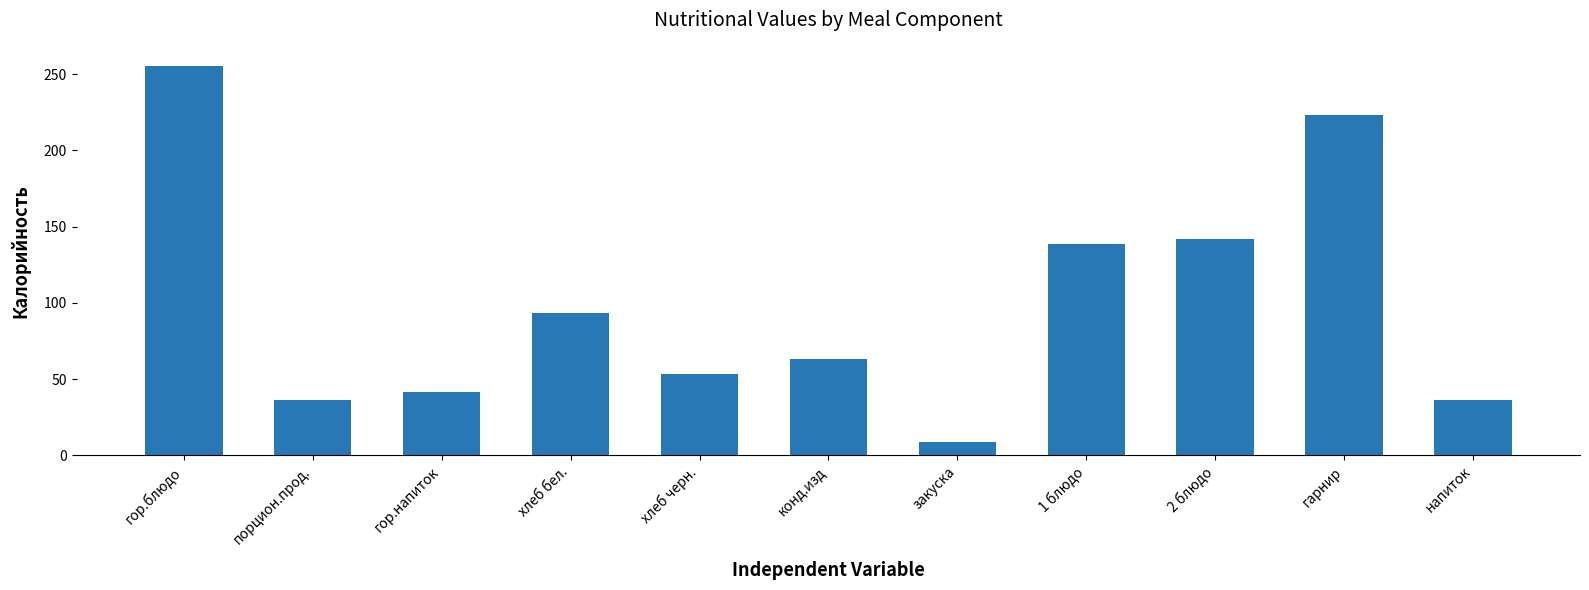

The value at напиток is 55.6. True or false?

False